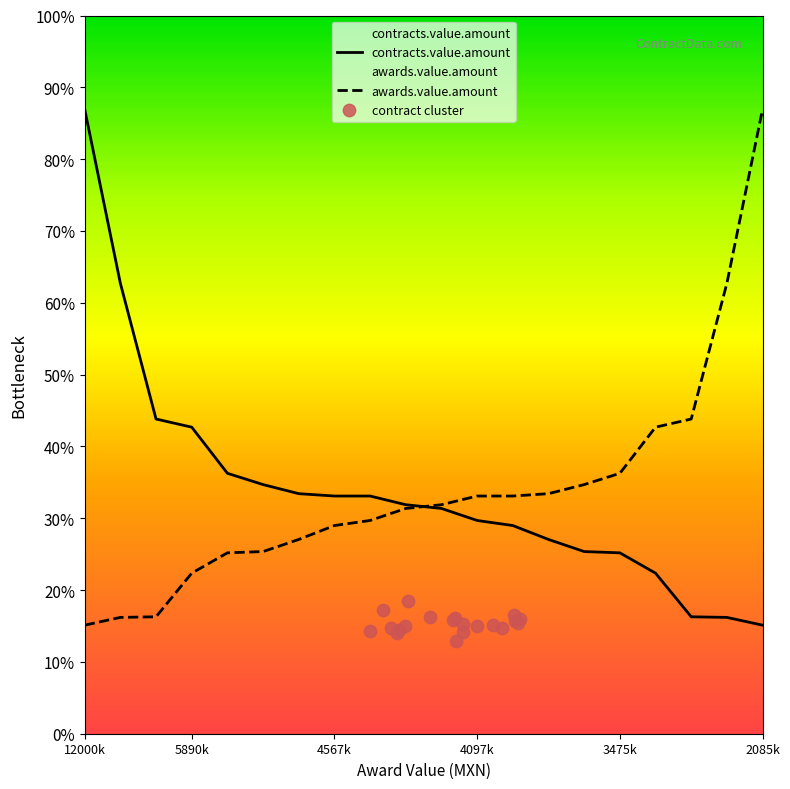

What are all the series names shown in the legend?

contracts.value.amount, awards.value.amount, contract cluster